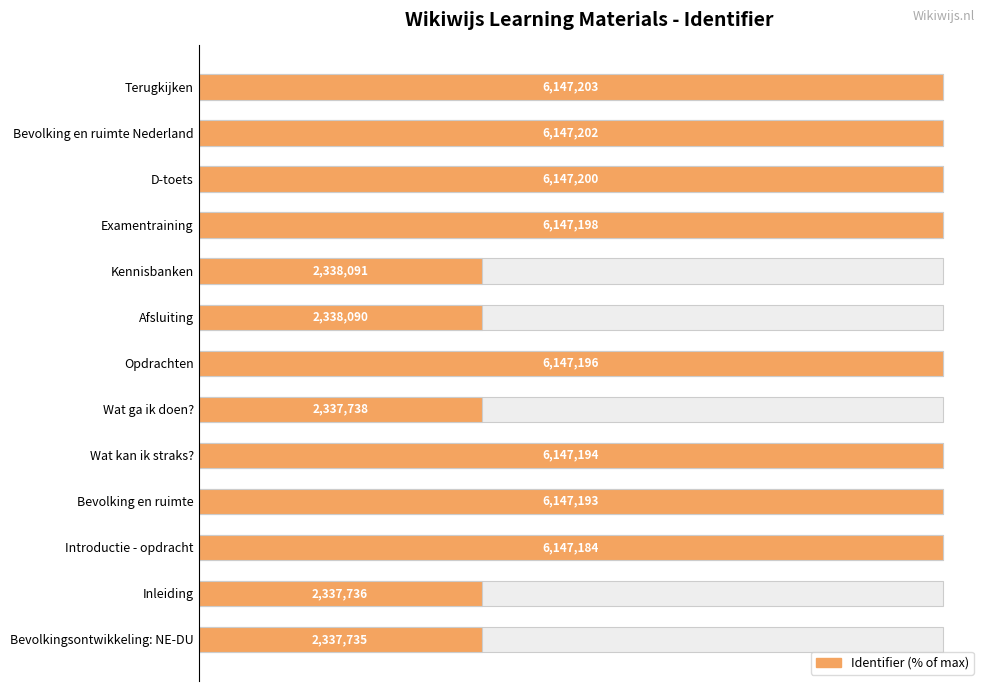

What is the average value?

76.2